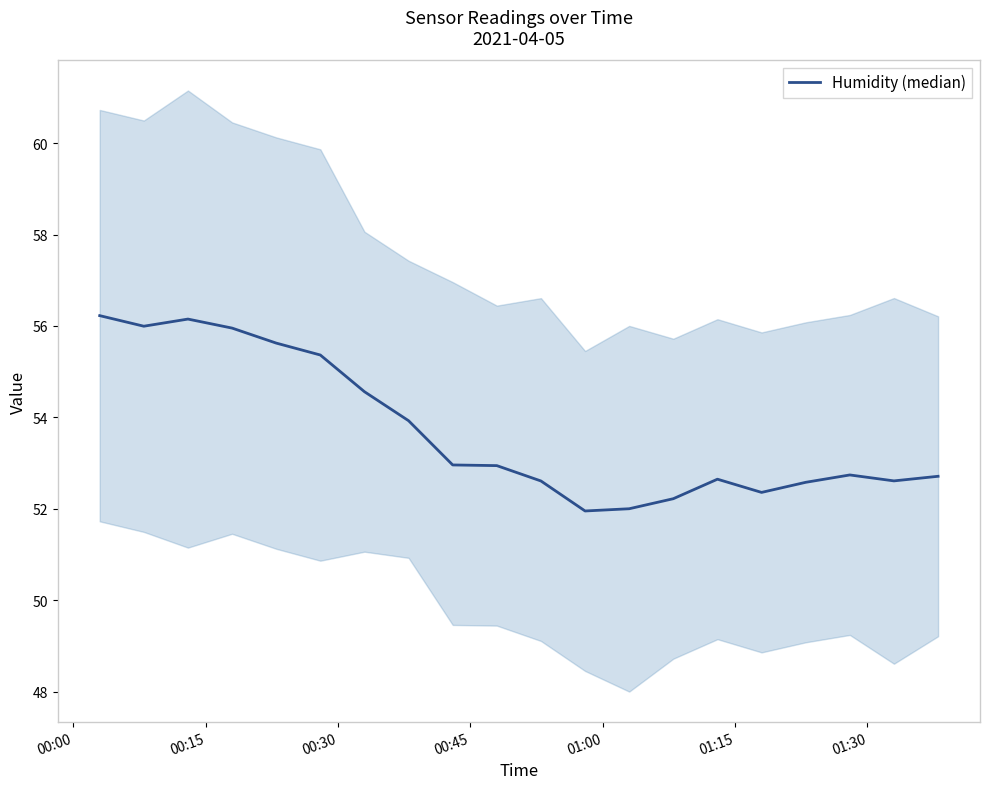

What is the minimum value shown in the chart?

52.0